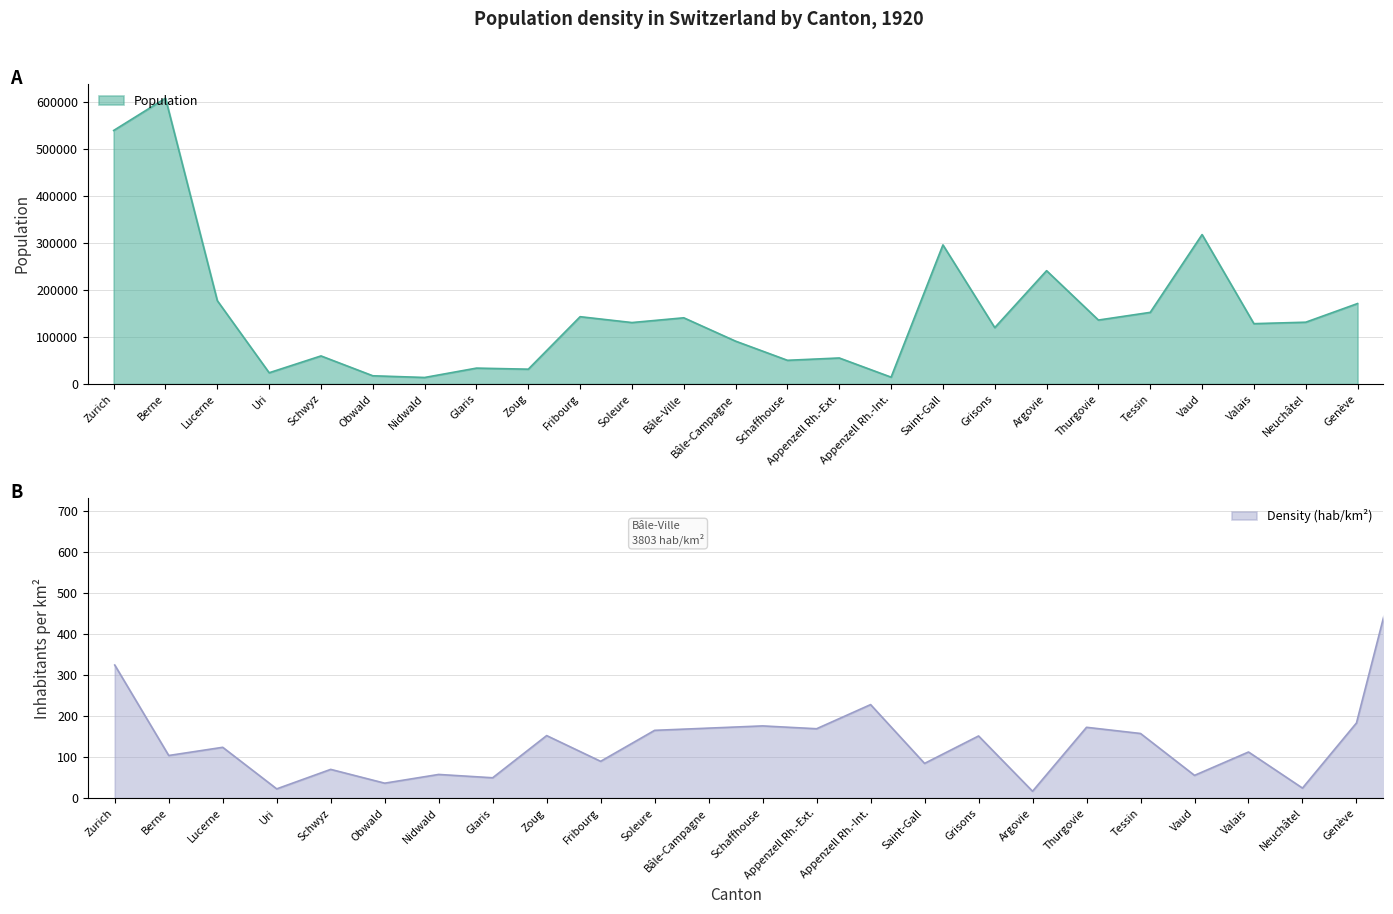

How many points are higher than both their immediate neighbors (excluding endpoints)?

9